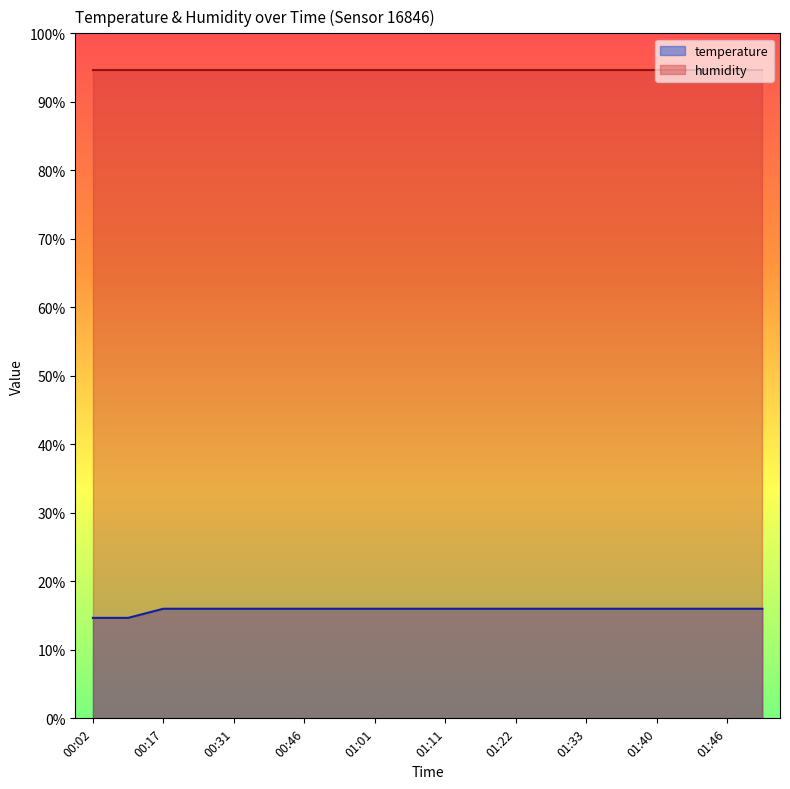

The chart shows a value of 23.0 at 00:31. True or false?

False